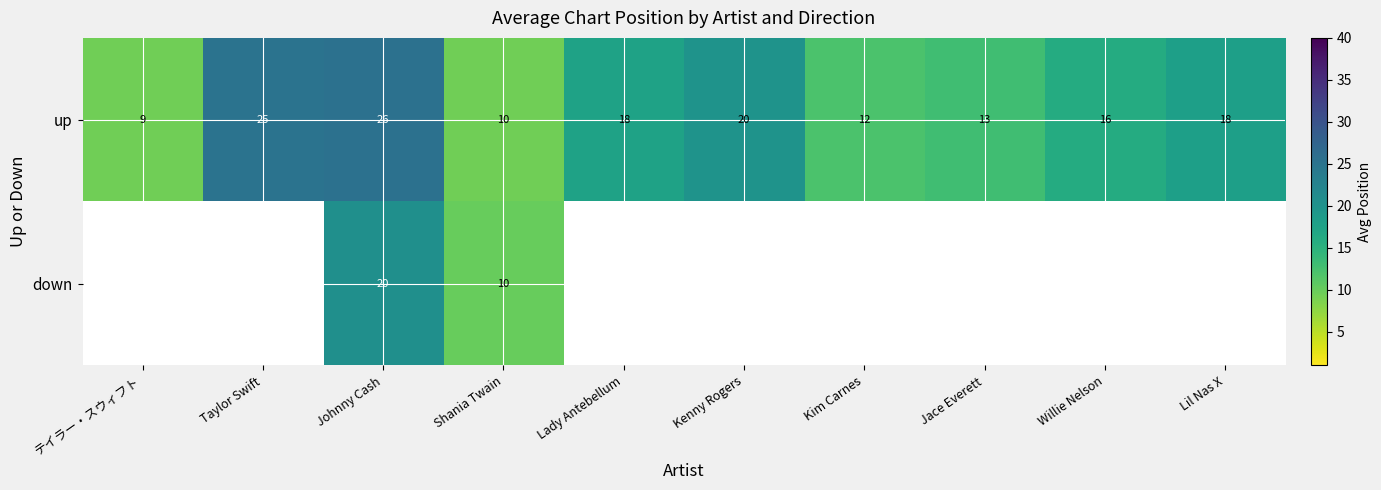

At which label does up reach its minimum?

テイラー・スウィフト